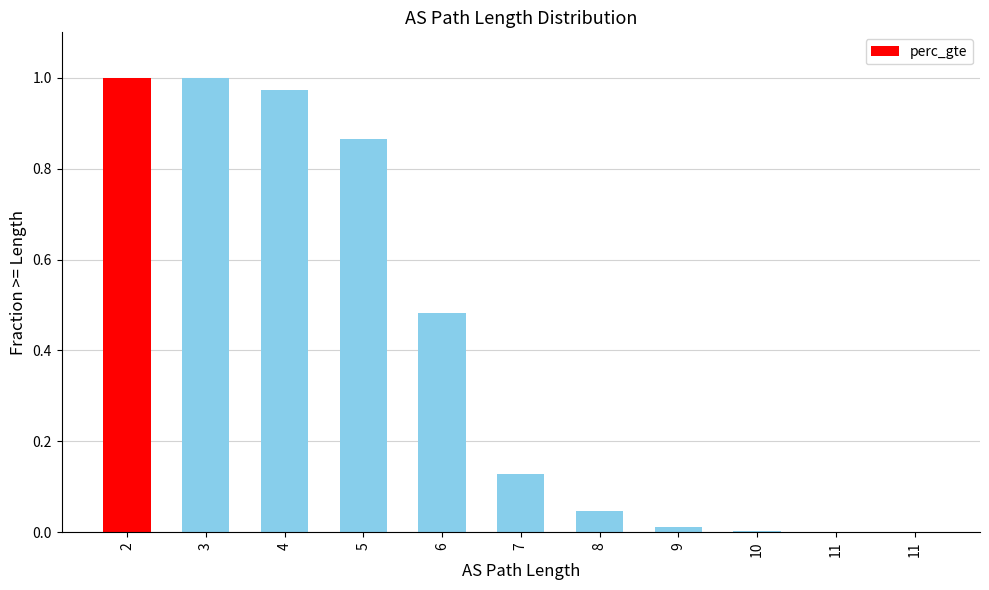

Reading right to left, list all the values displayed in this chart.

11=0.0	11=0.0	10=0.0	9=0.0	8=0.0	7=0.1	6=0.5	5=0.9	4=1.0	3=1.0	2=1.0